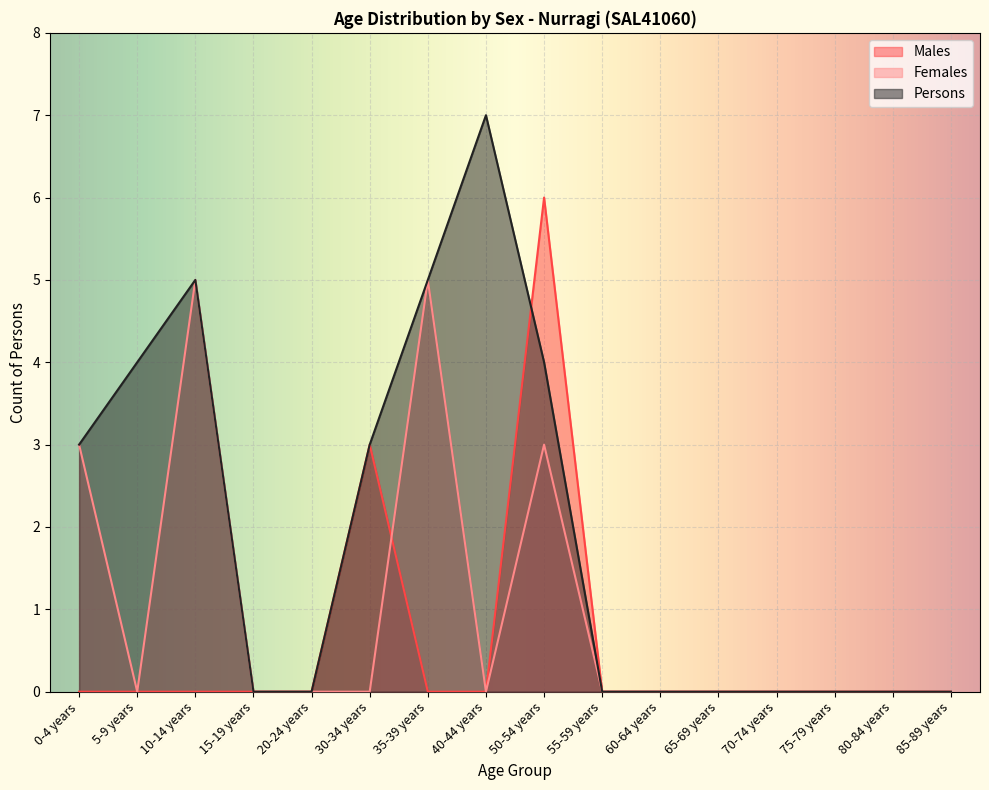

The value of Males at 75-79 years is 3. True or false?

False